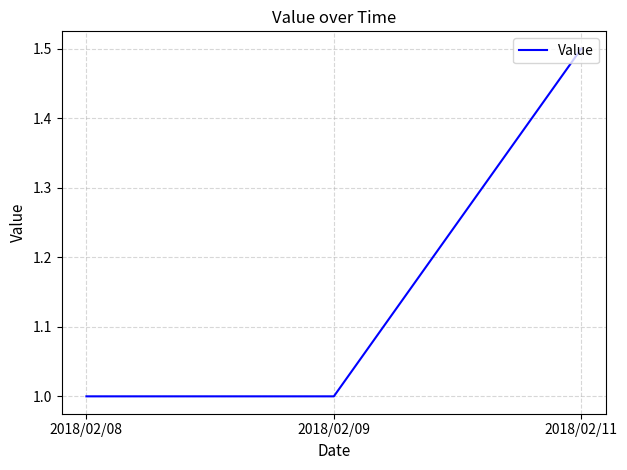

What is the greatest value displayed?

1.5